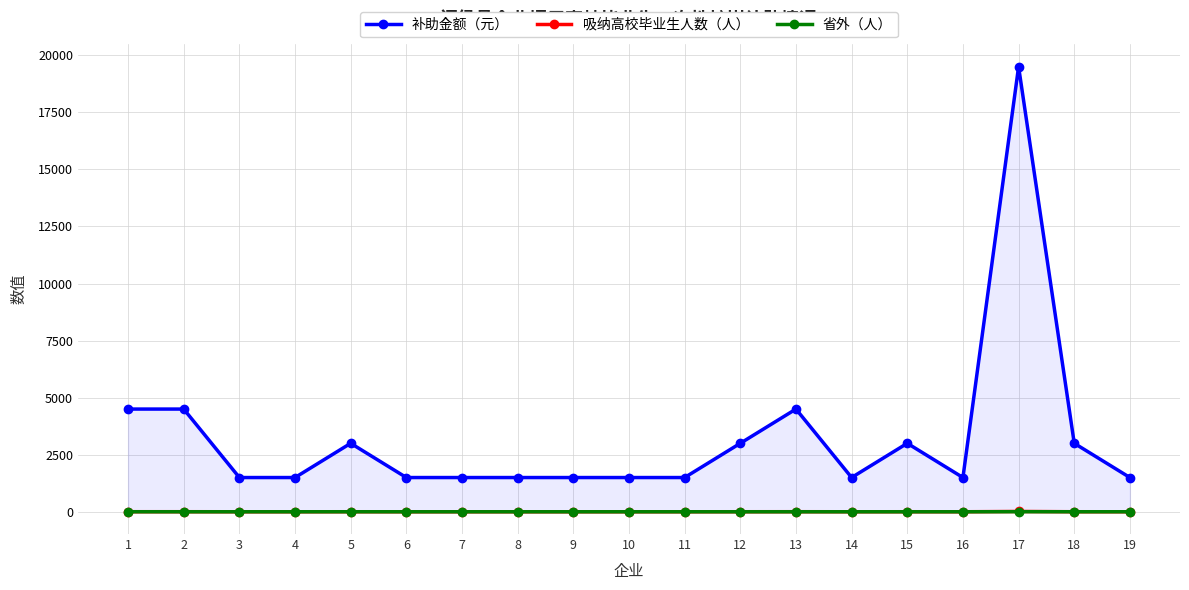

True or false: 省外（人） has a value of 3 at 17.

True